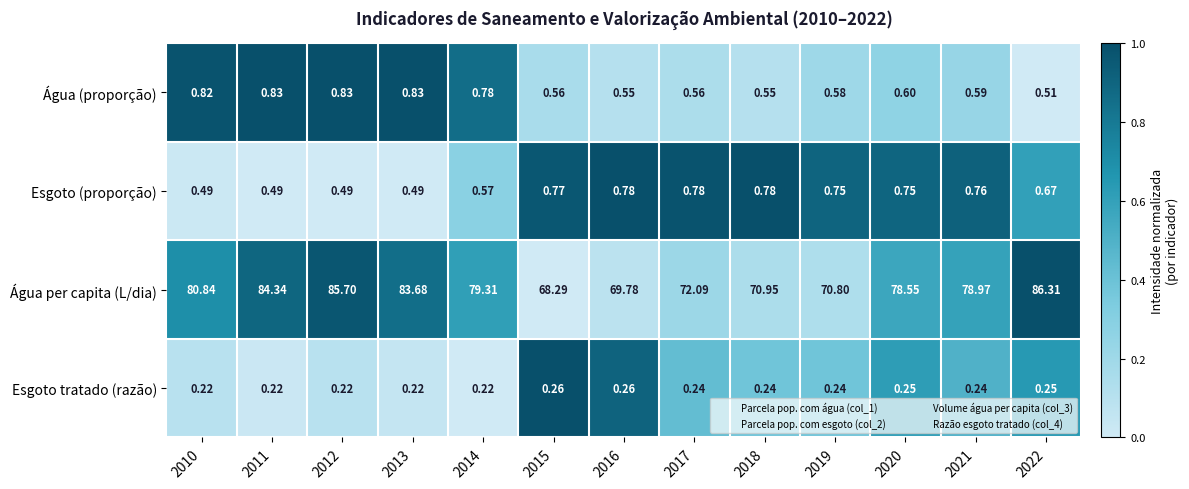

Between 2013 and 2017, which series saw the biggest shift?

Água per capita (L/dia)